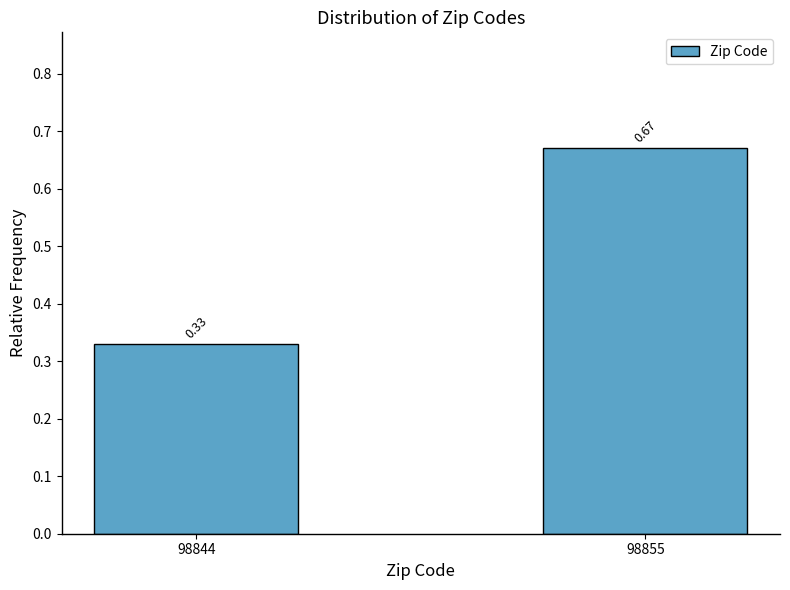

Between 98844 and 98855, which is larger?

98855